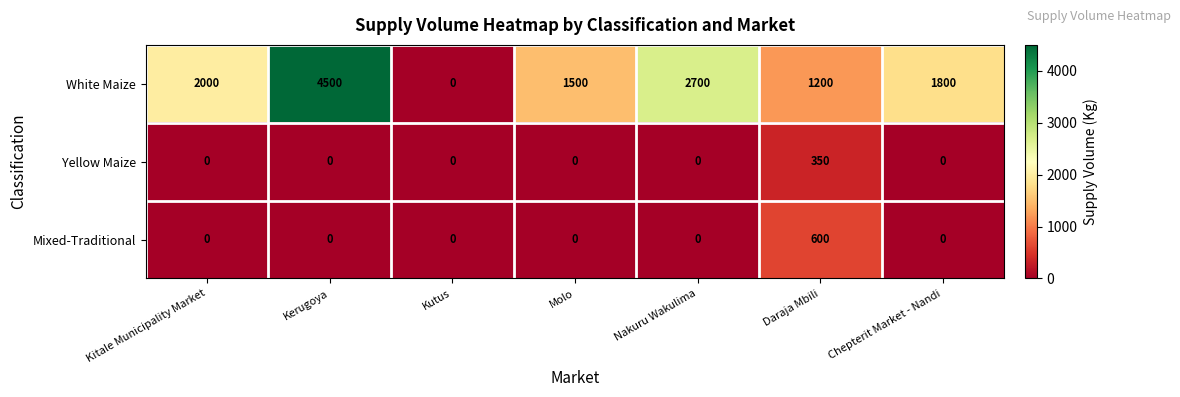

Is it true that White Maize equals 1500 at Molo?

True